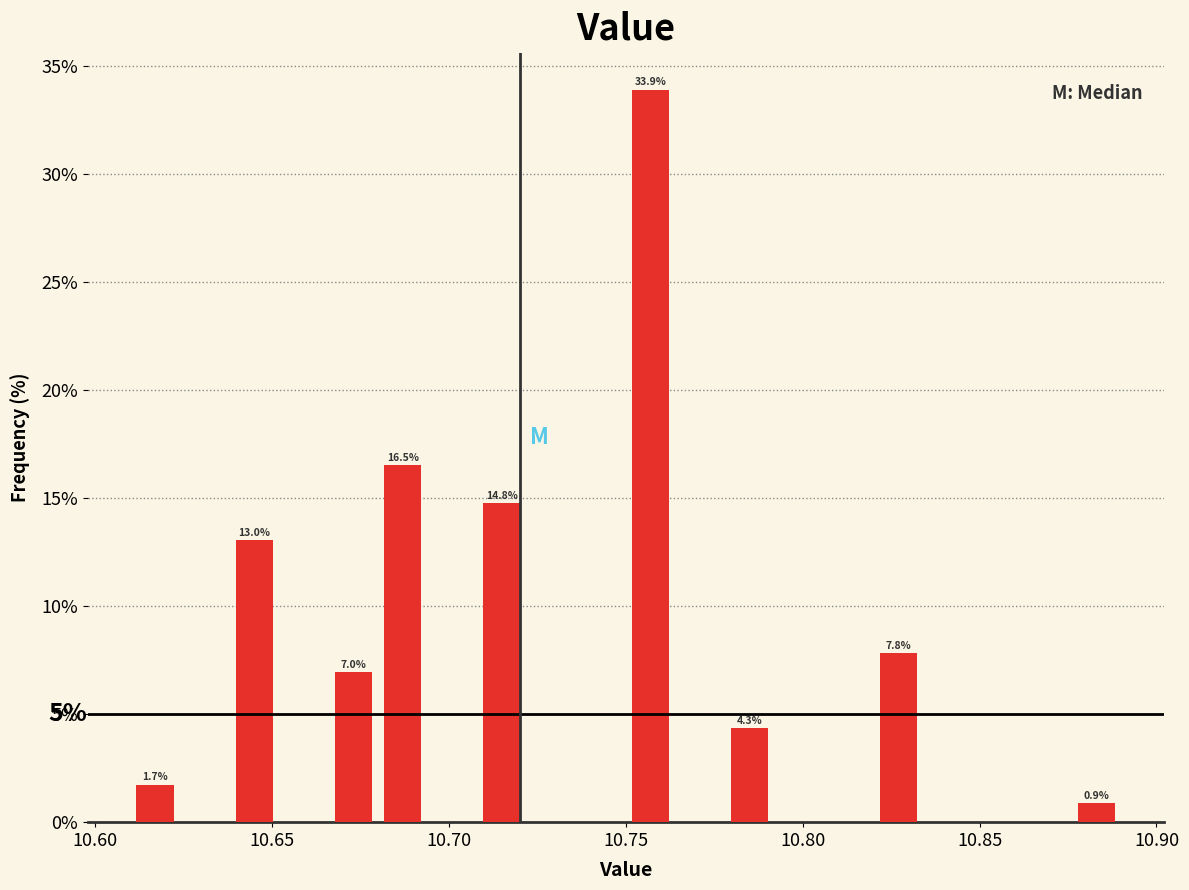

Read against the x-axis, roughly where is the centre of the tallest bar?

10.755